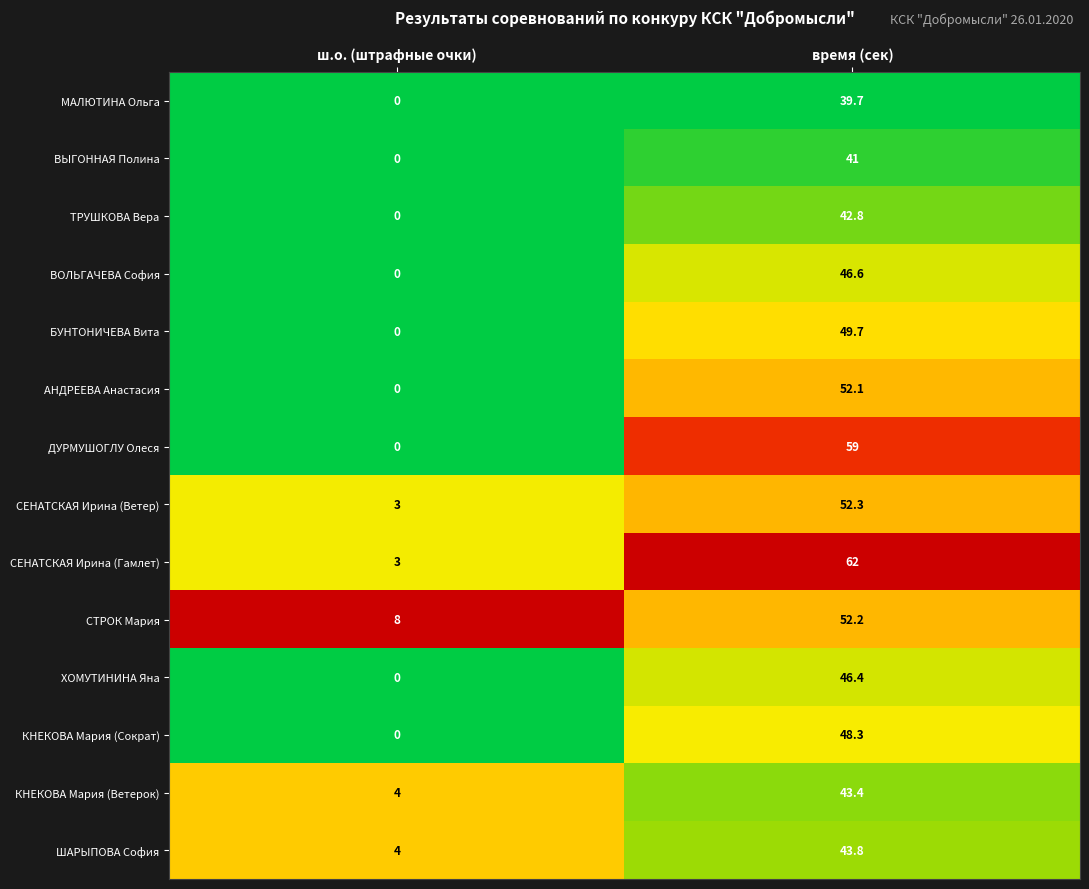

What is the difference between the maximum and minimum values in the МАЛЮТИНА Ольга series?

39.7